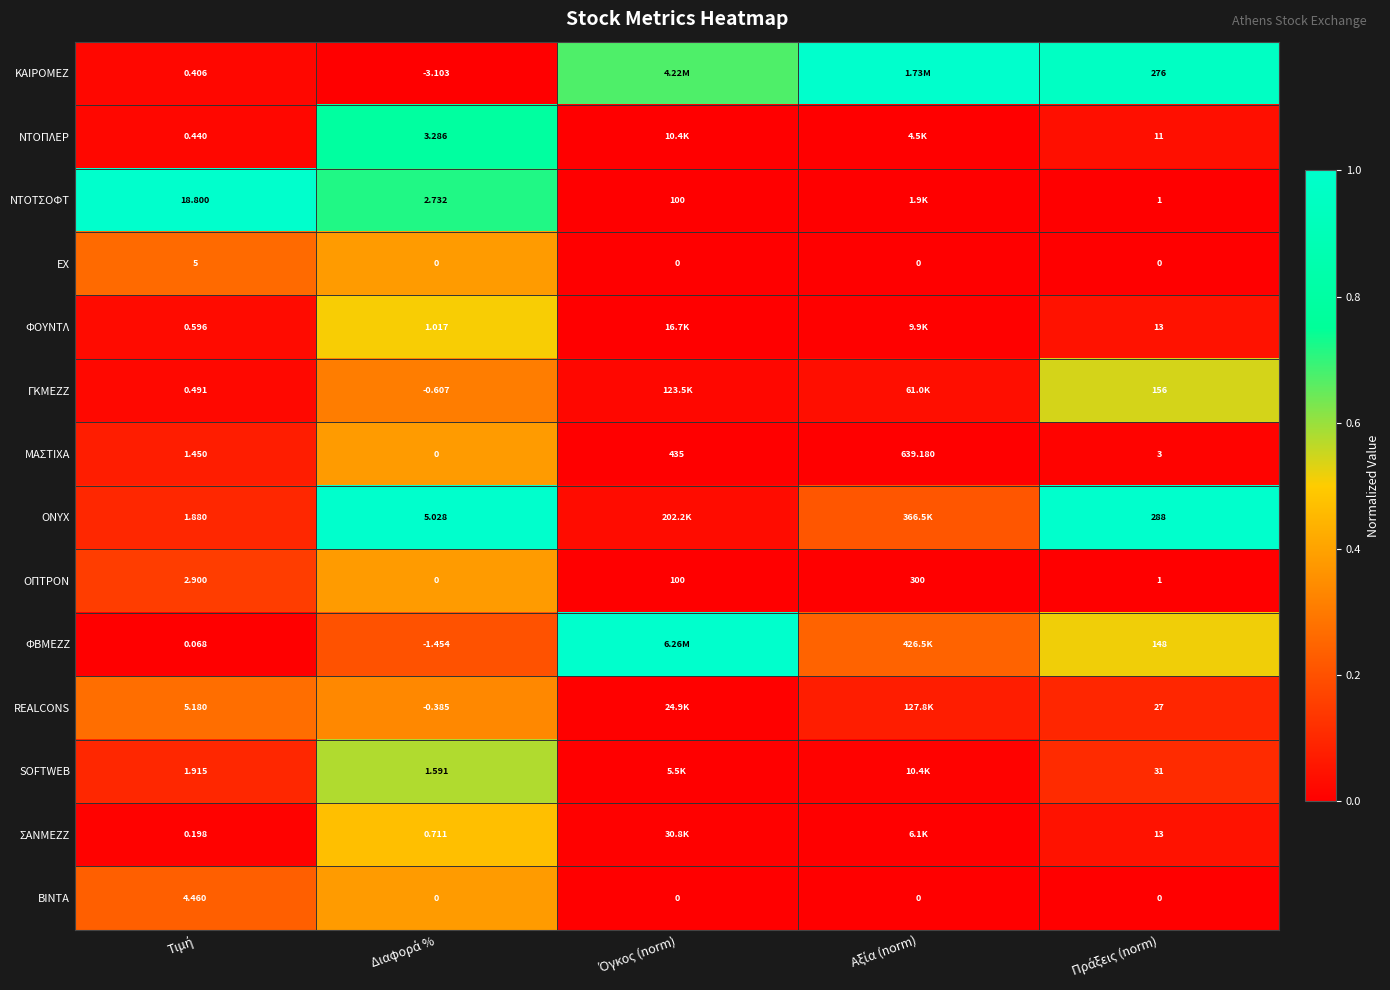

Which category has the highest value across all series?

Αξία (norm)